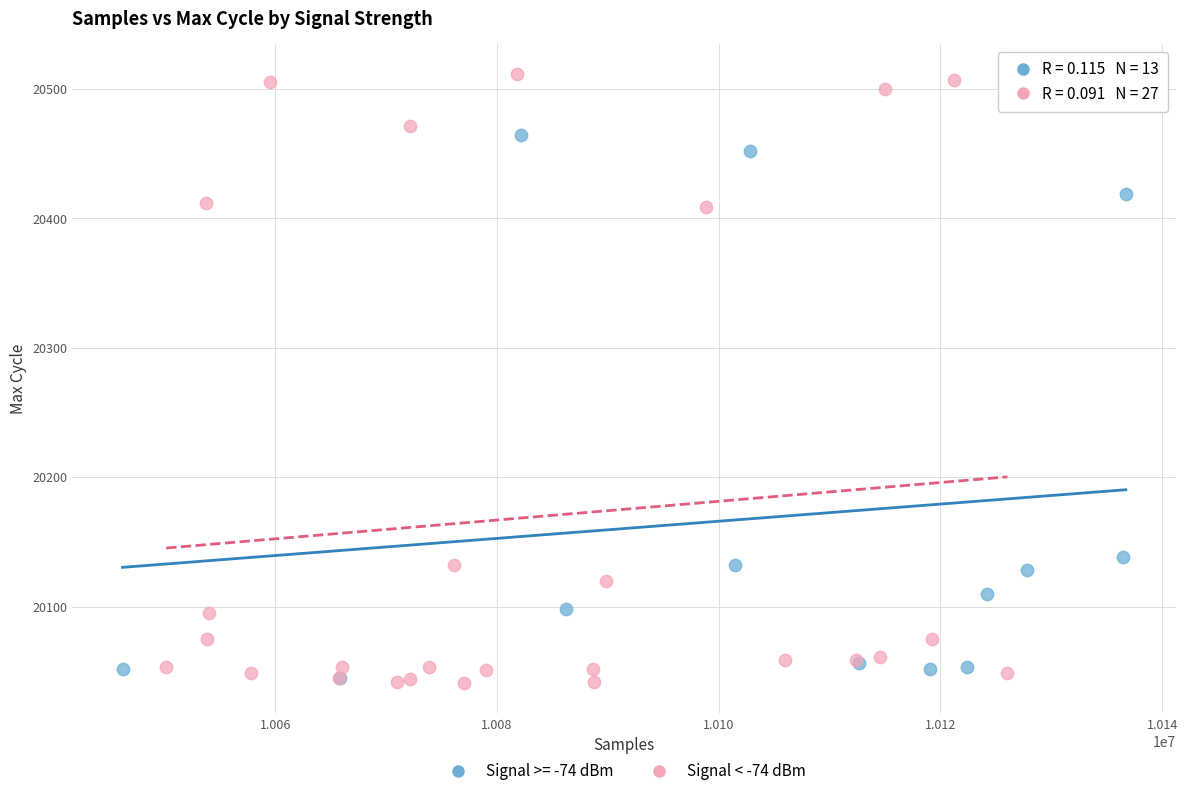

Which series has the widest spread of Y values?

Signal < -74 dBm